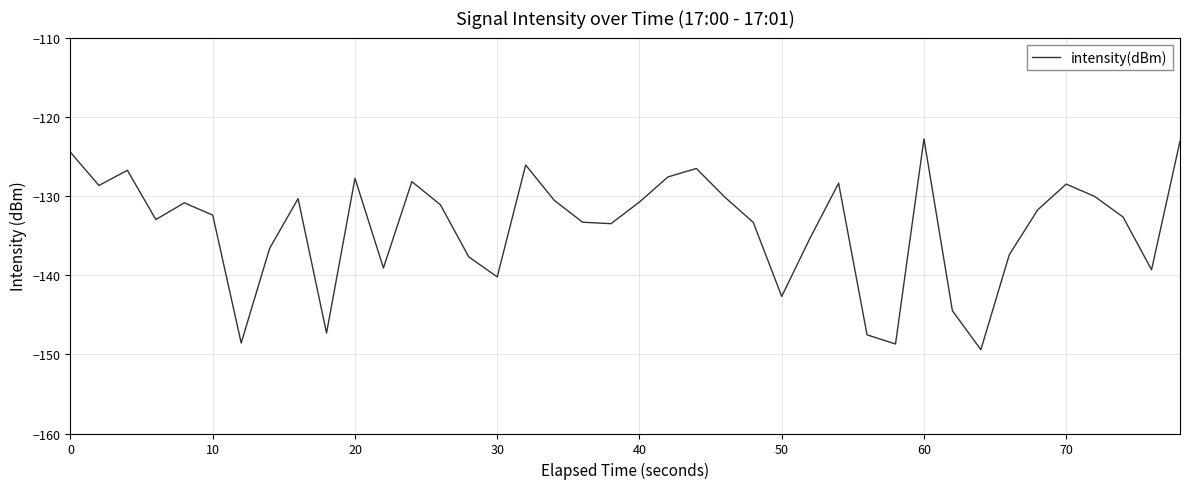

How many interior local valleys (lower than both neighbors) does the data have?

11